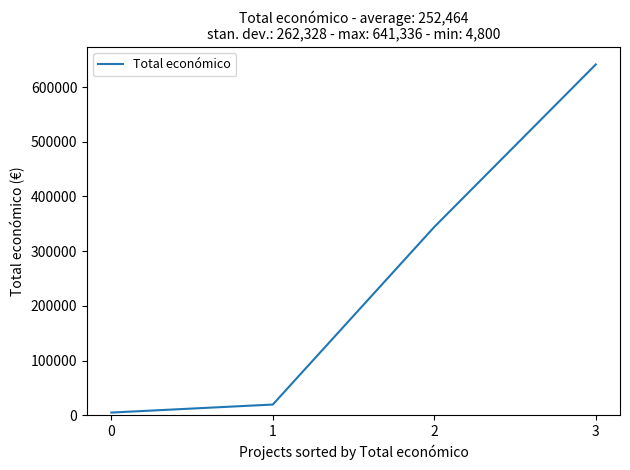

What is the change in value from 2 to 3?

+297093